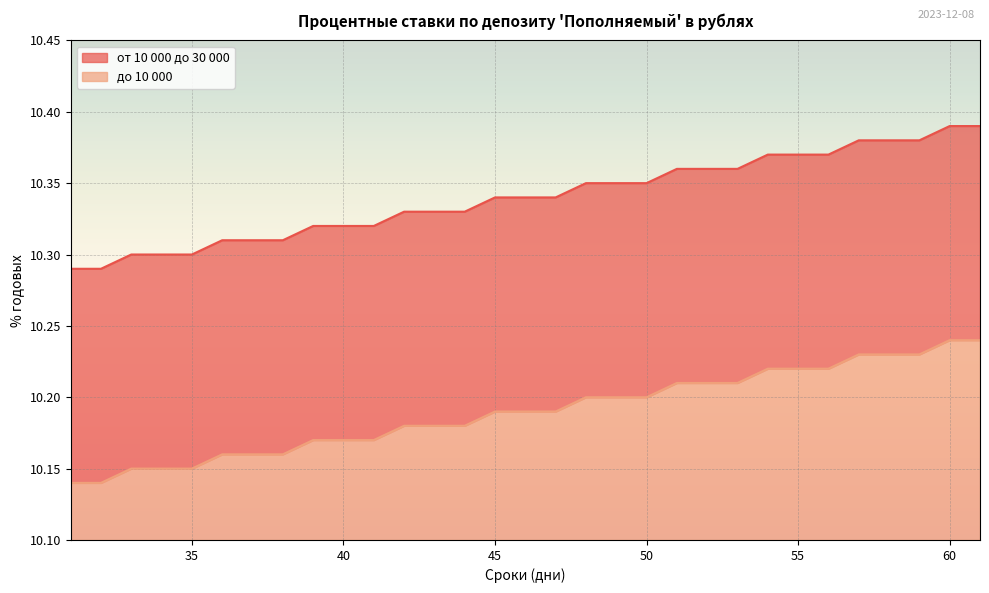

What is the difference between the highest and lowest values at 53?

0.1